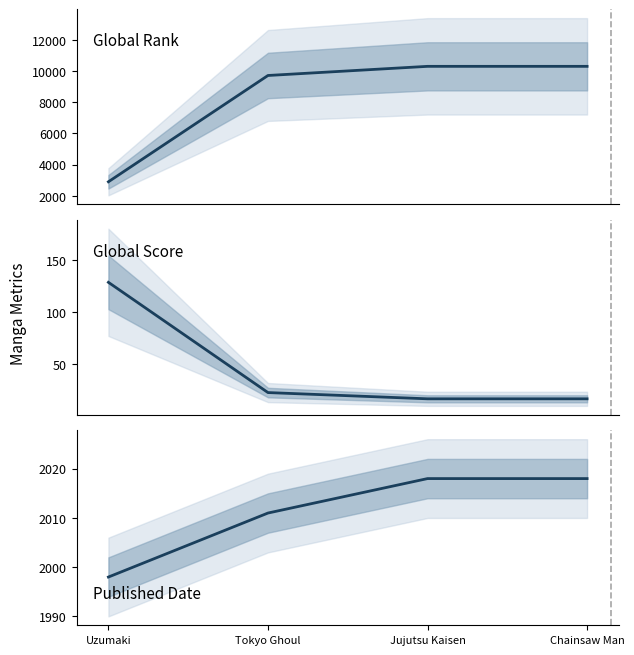

List the series in order of their peak value, highest first.

Global Rank, Published Date, Global Score